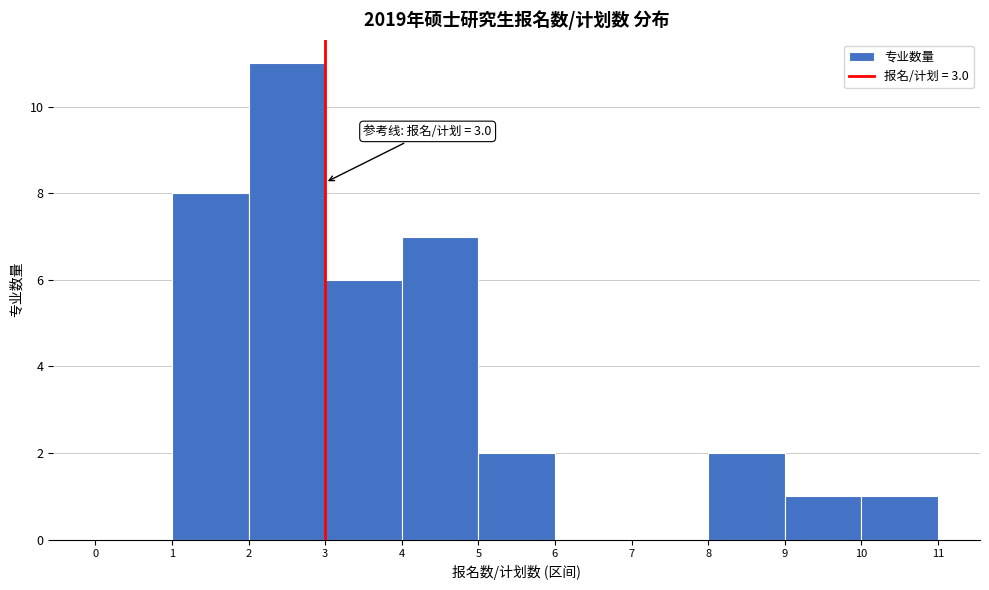

Over which range of the x-axis is the bar tallest?

2 to 3